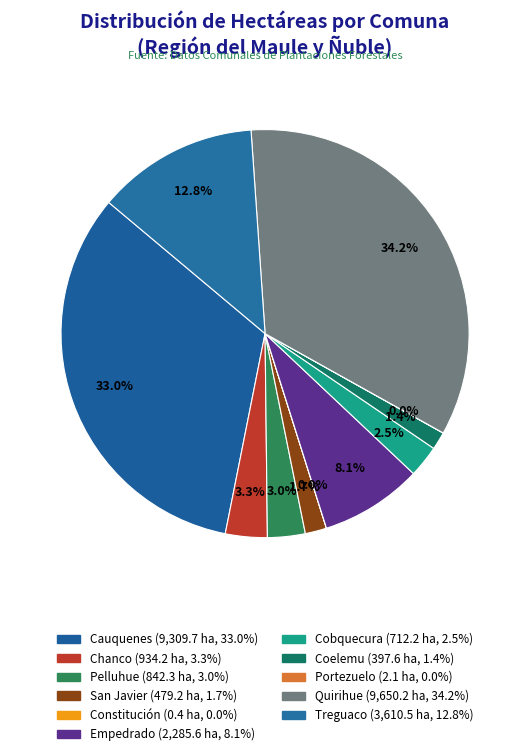

Which slice is the smallest?

Constitución